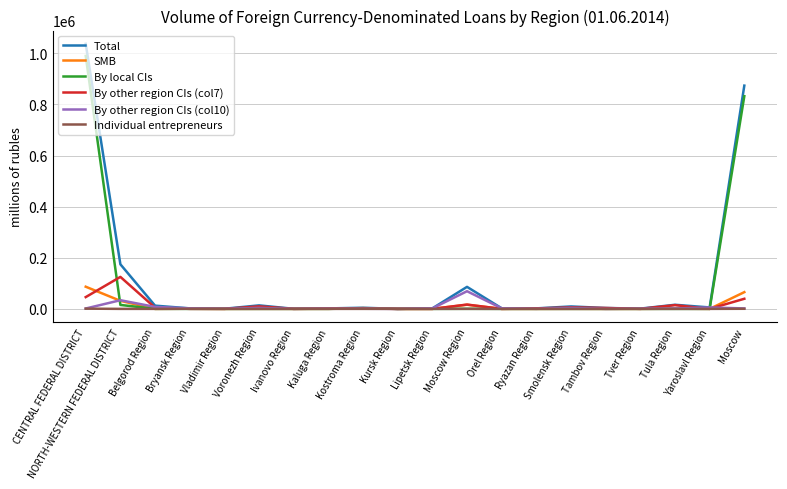

Which series has the largest range (max minus min)?

Total